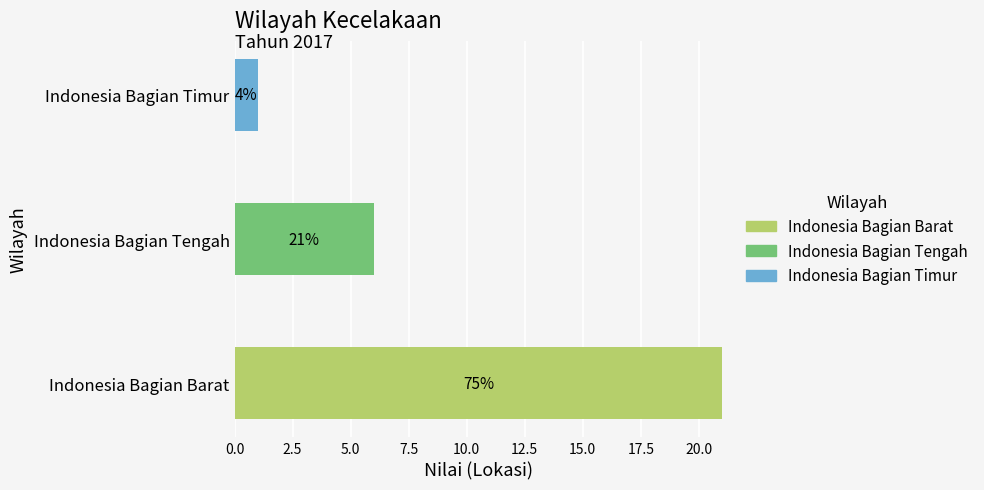

Is it true that Indonesia Bagian Barat equals 32 at Indonesia Bagian Barat?

False